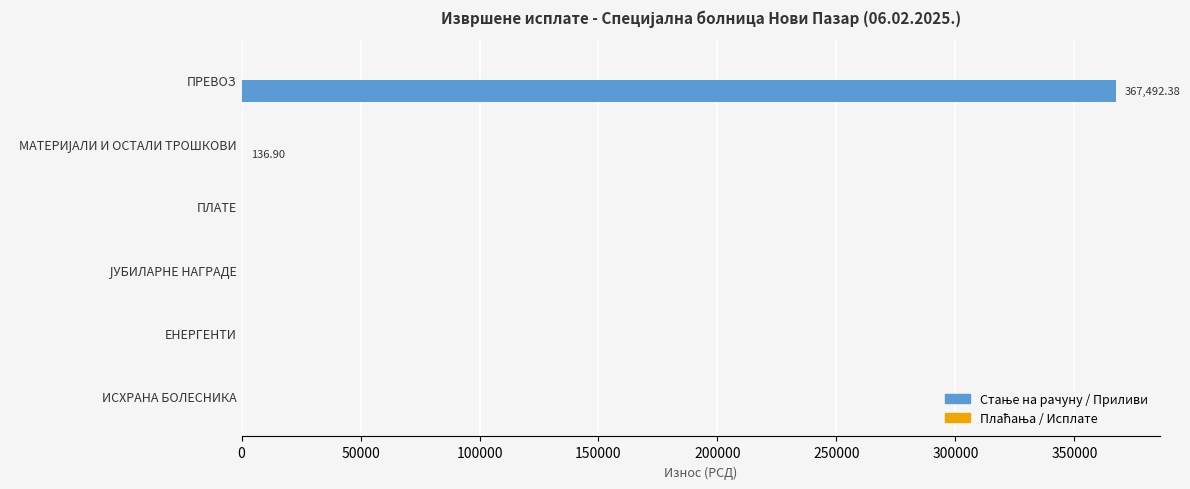

At which category does the chart reach its peak across all series?

ПРЕВОЗ